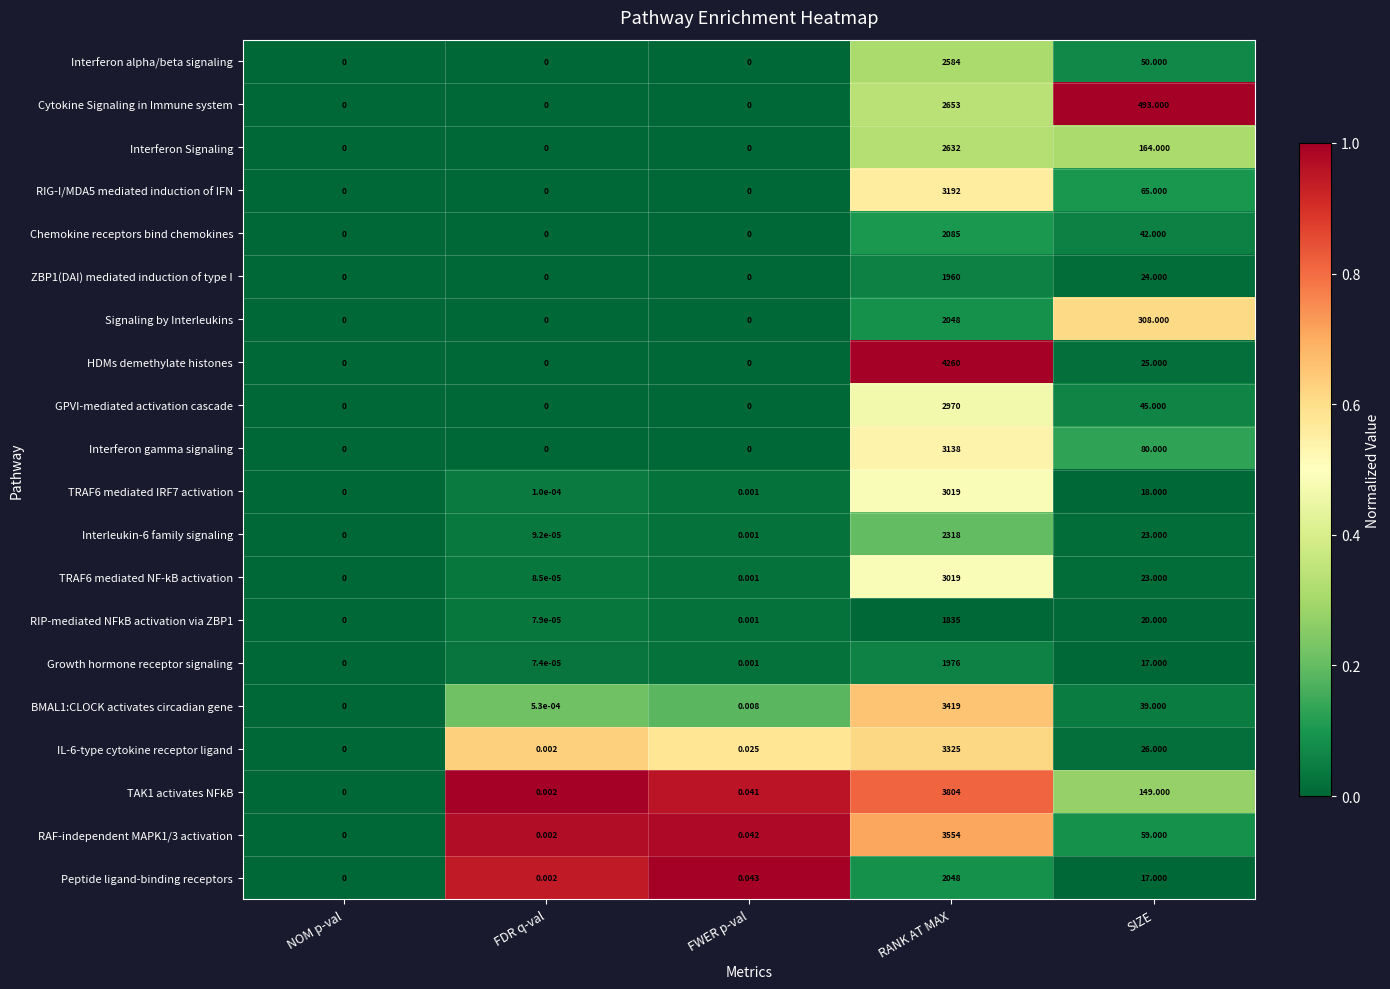

Rank the categories by Peptide ligand-binding receptors value from highest to lowest.

RANK AT MAX, SIZE, FWER p-val, FDR q-val, NOM p-val